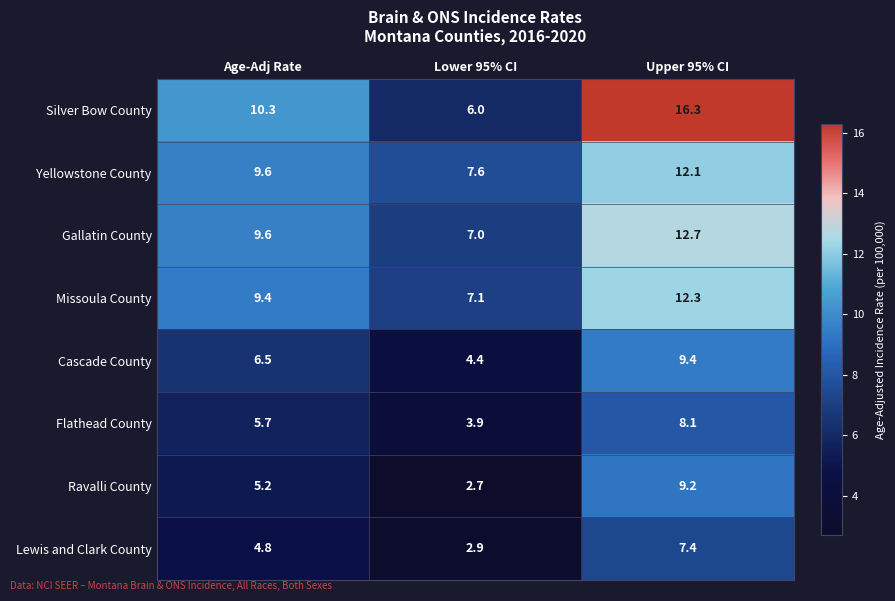

At which label does Flathead County first exceed 5?

Age-Adj Rate